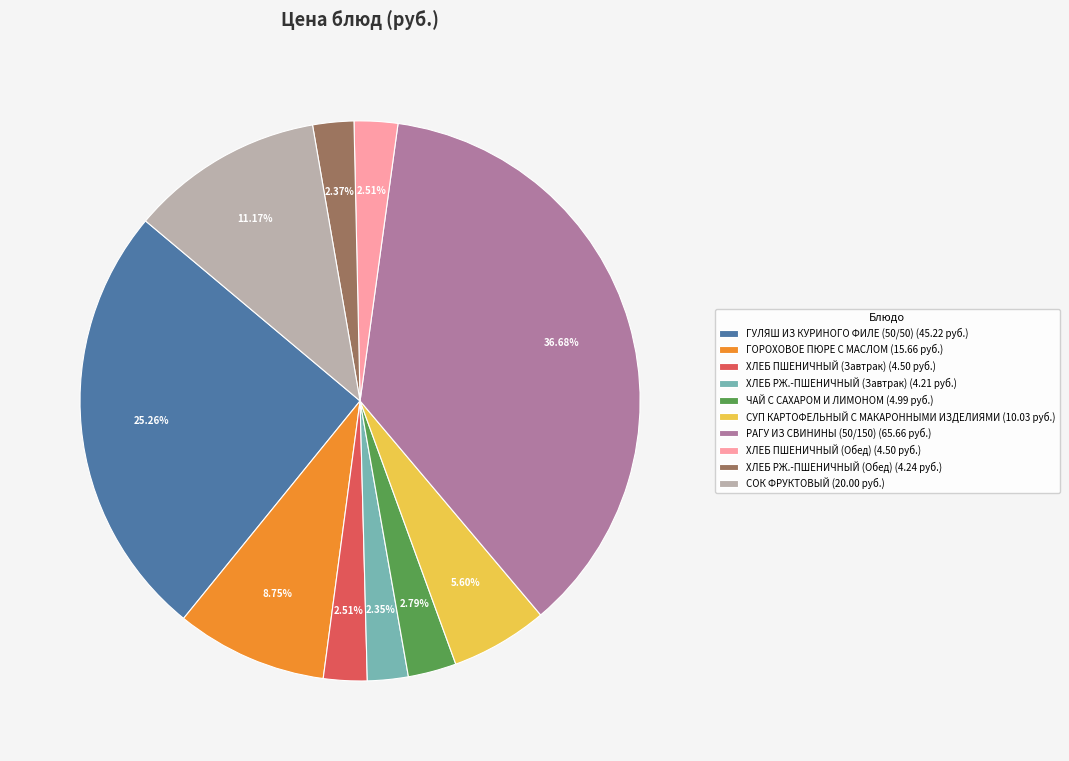

What percentage is the ГОРОХОВОЕ ПЮРЕ С МАСЛОМ slice, to the nearest percent?

9%